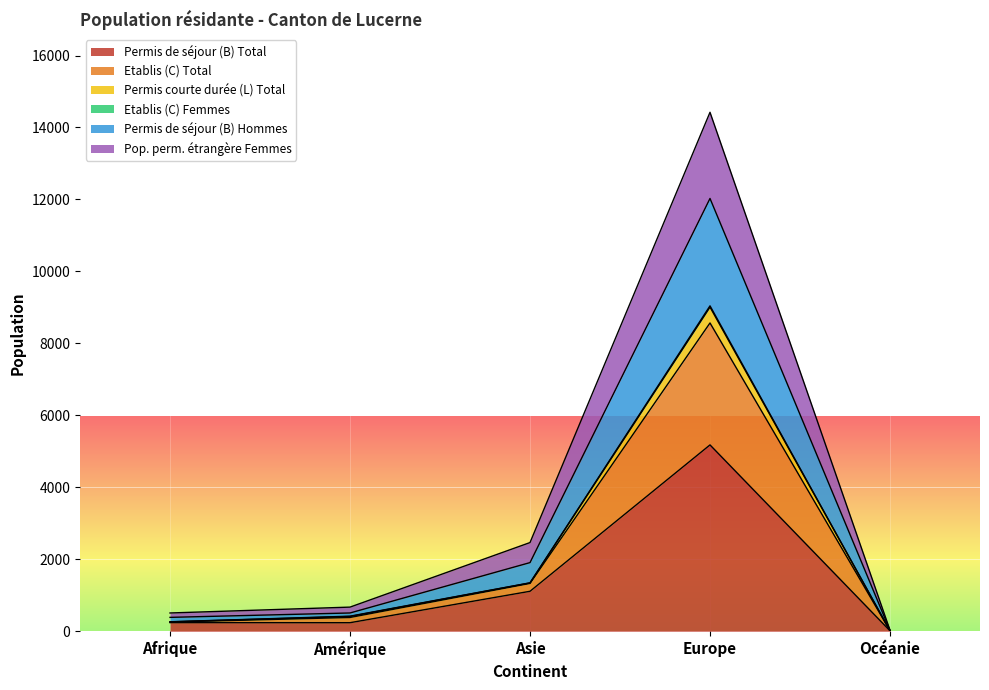

At which category is the sum across all series the highest?

Europe